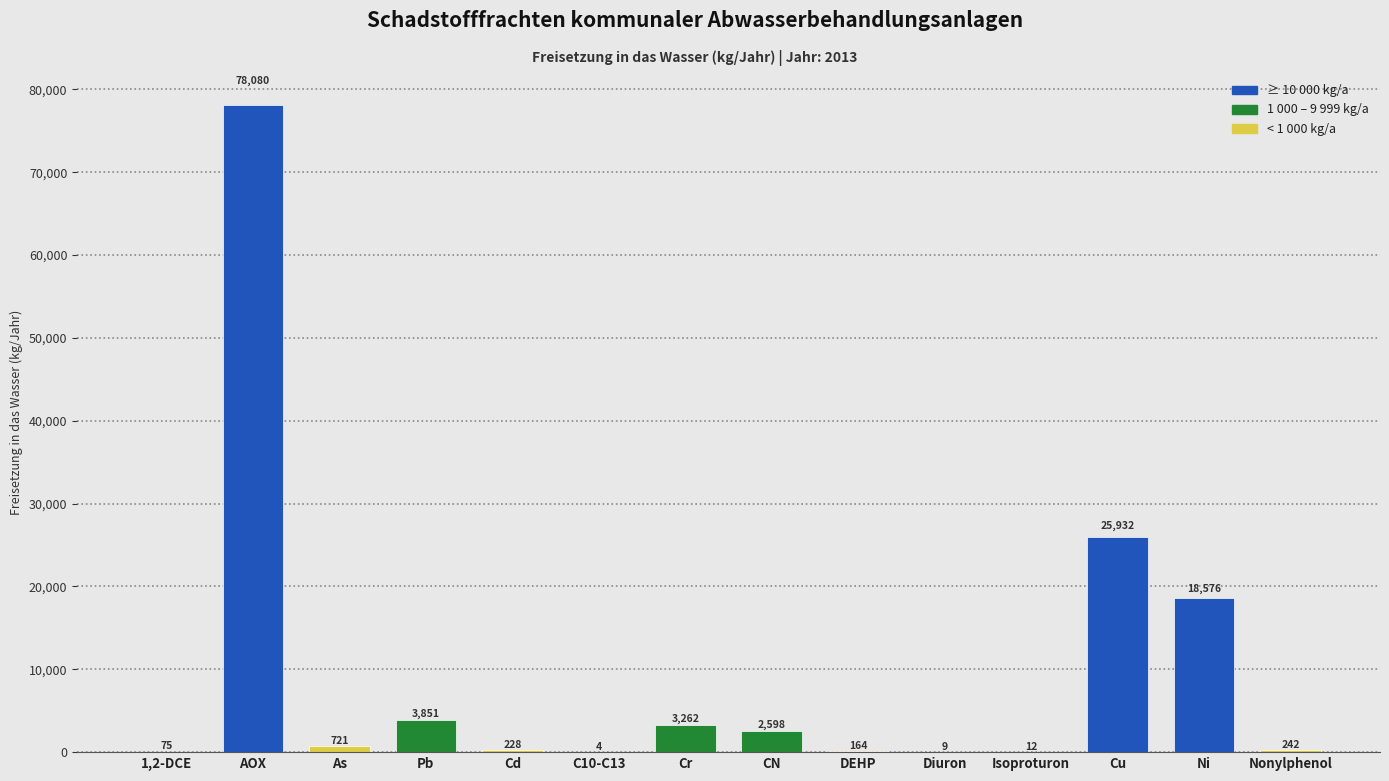

Reading right to left, extract all data points from this chart.

Nonylphenol=242	Ni=18576	Cu=25932	Isoproturon=12	Diuron=9	DEHP=164	CN=2598	Cr=3262	C10-C13=4	Cd=228	Pb=3851	As=721	AOX=78080	1,2-DCE=75